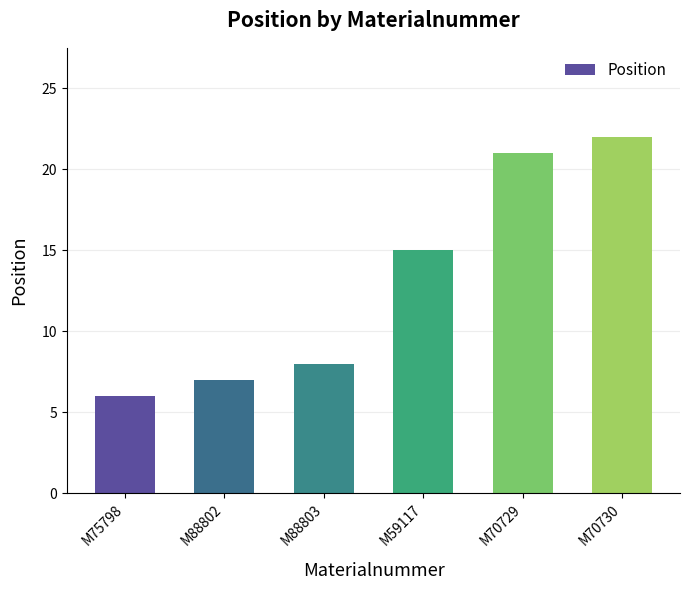

How many data points does each series have?

6